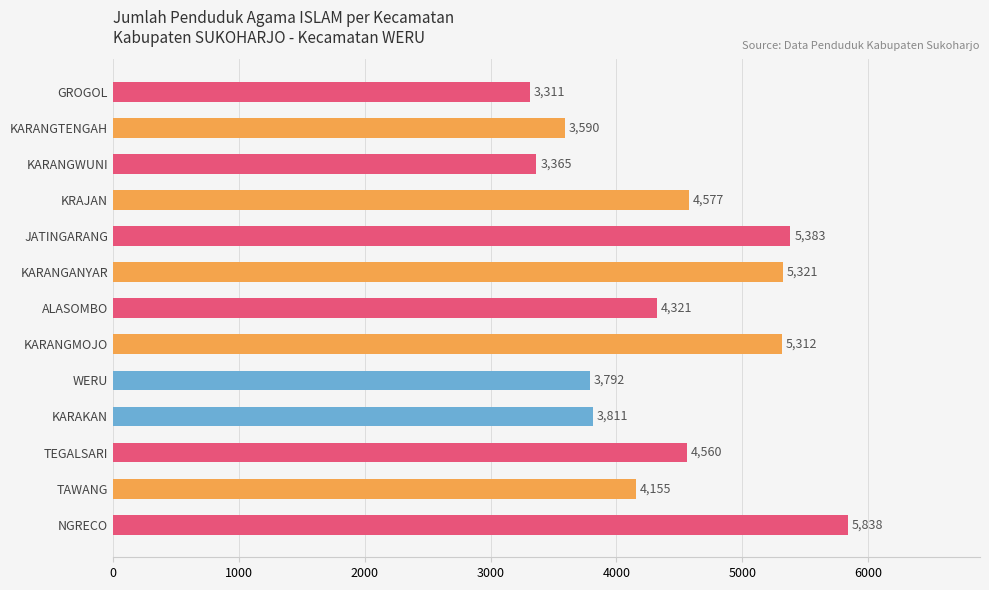

Rank the categories by value from highest to lowest.

NGRECO, JATINGARANG, KARANGANYAR, KARANGMOJO, KRAJAN, TEGALSARI, ALASOMBO, TAWANG, KARAKAN, WERU, KARANGTENGAH, KARANGWUNI, GROGOL